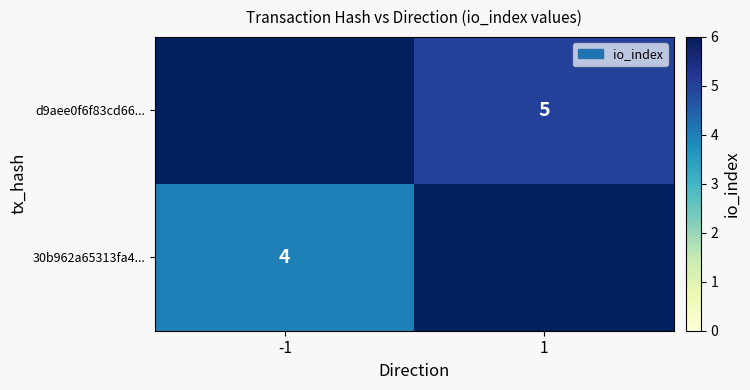

The value of 30b962a65313fa4... at -1 is 6. True or false?

False